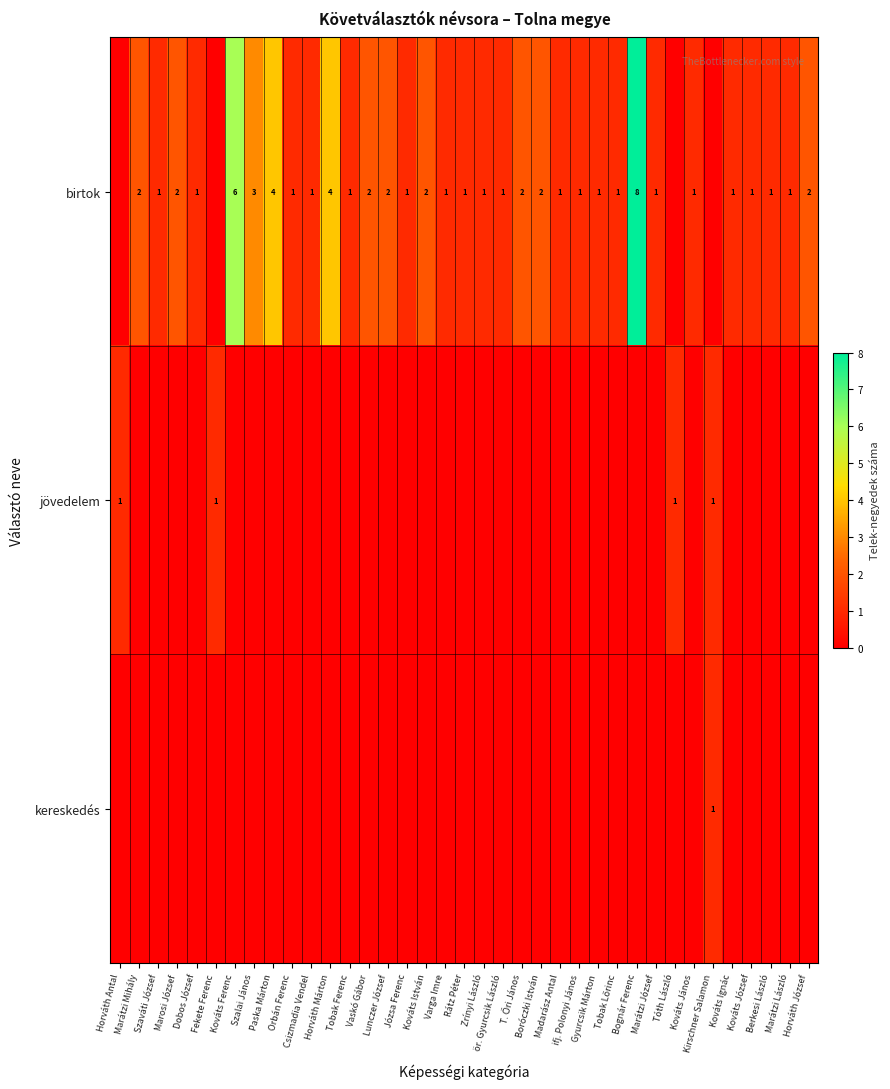

Is it true that birtok equals 0 at Tobak Ferenc?

False